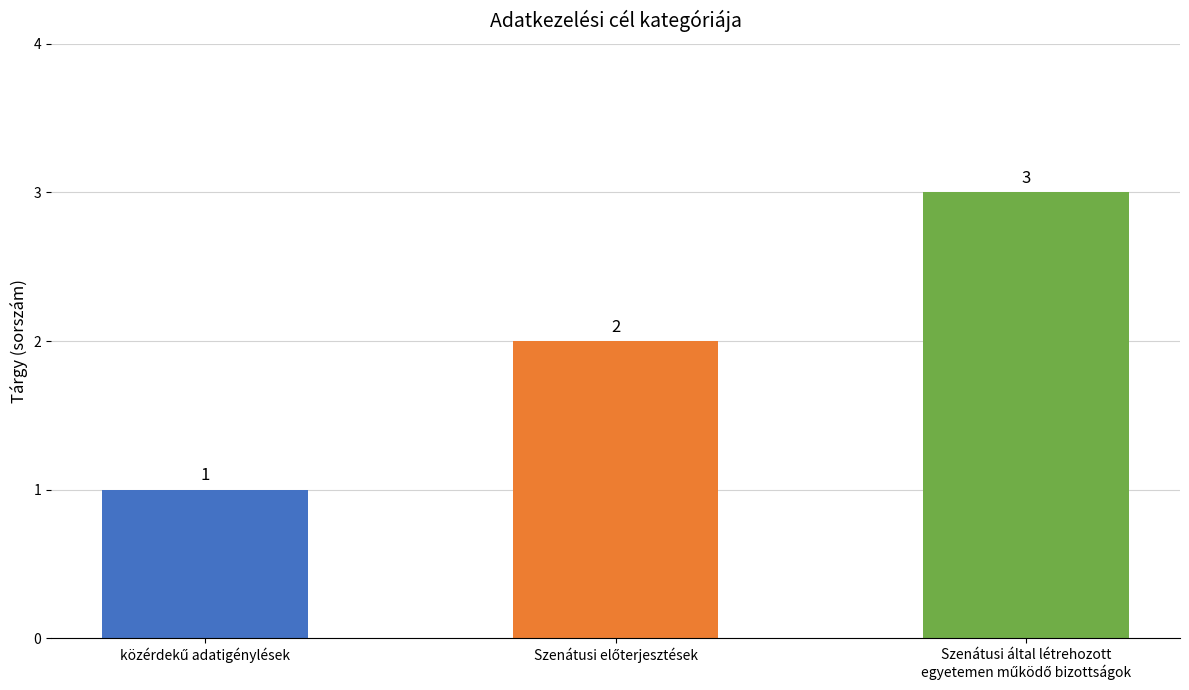

How many values are between 1 and 3?

3